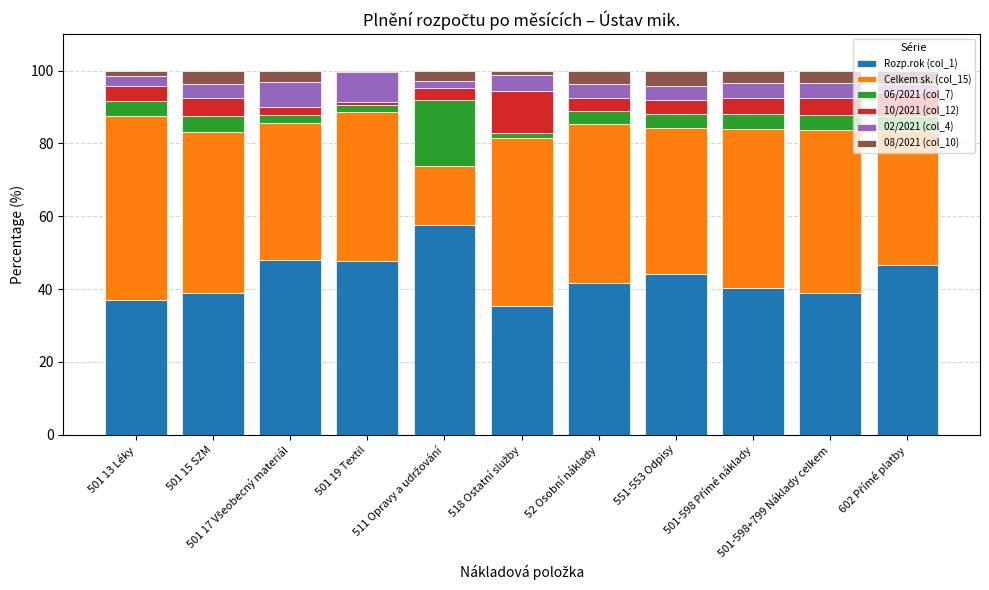

List the series in order of their peak value, lowest first.

08/2021 (col_10), 02/2021 (col_4), 10/2021 (col_12), 06/2021 (col_7), Celkem sk. (col_15), Rozp.rok (col_1)